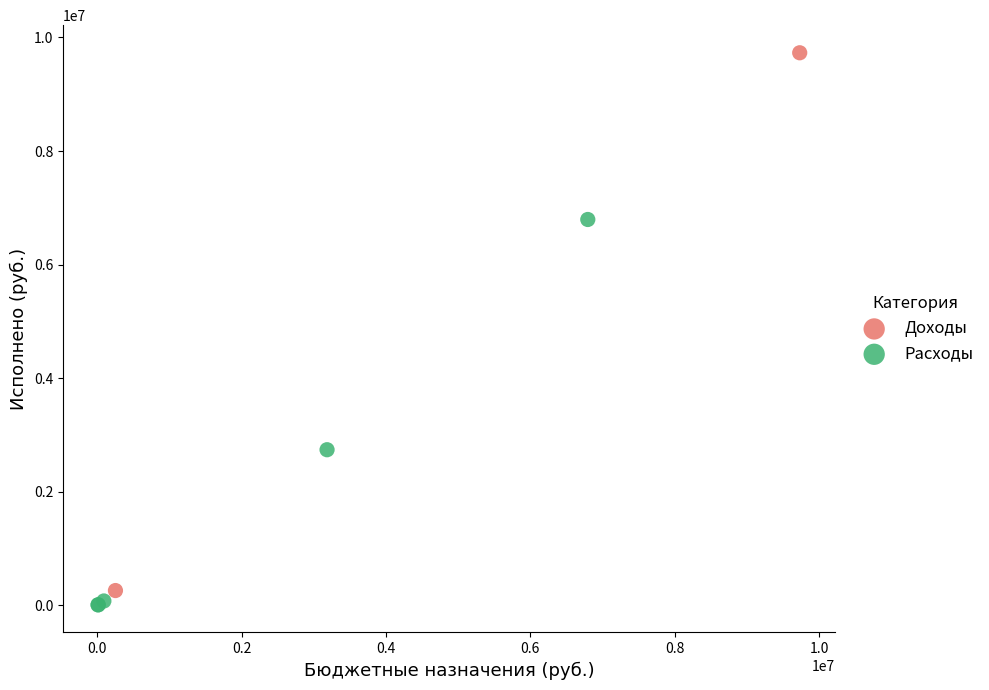

Which series reaches the minimum Y coordinate?

Расходы